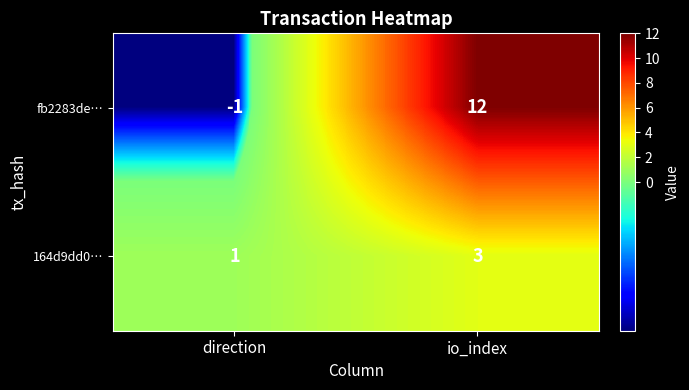

What is the sum of all fb2283de… values?

11